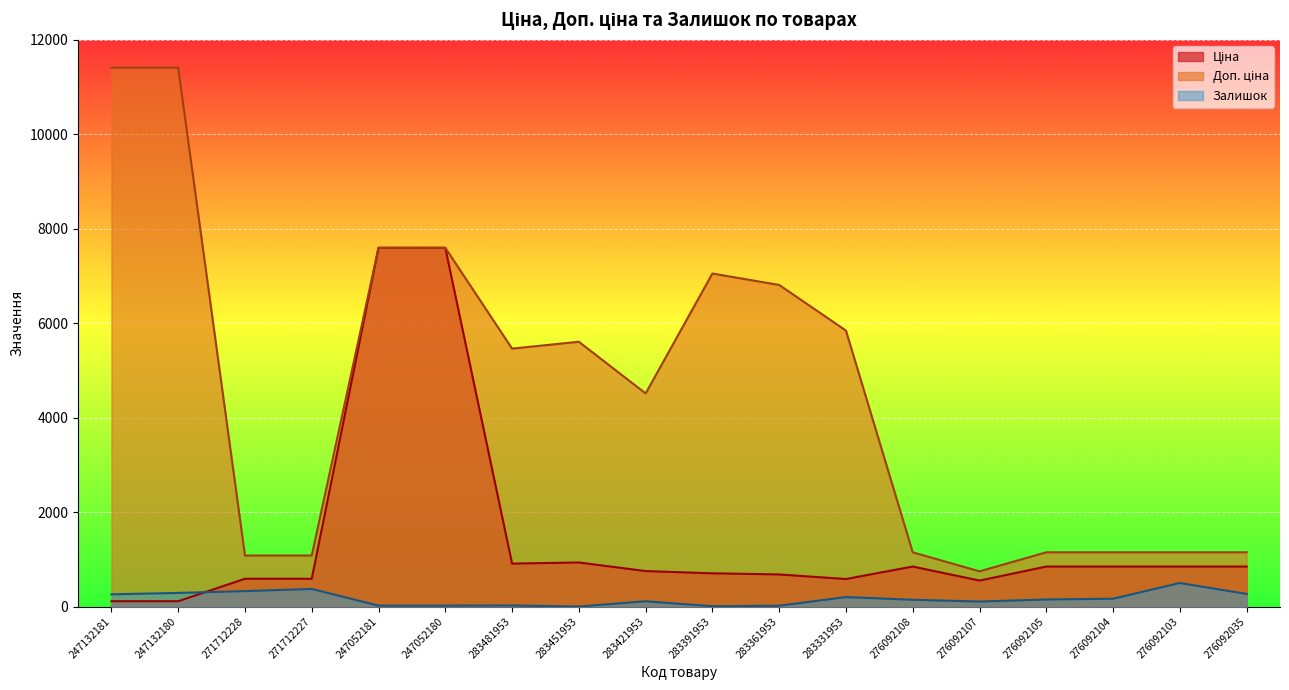

True or false: Залишок and Доп. ціна cross at least once.

False